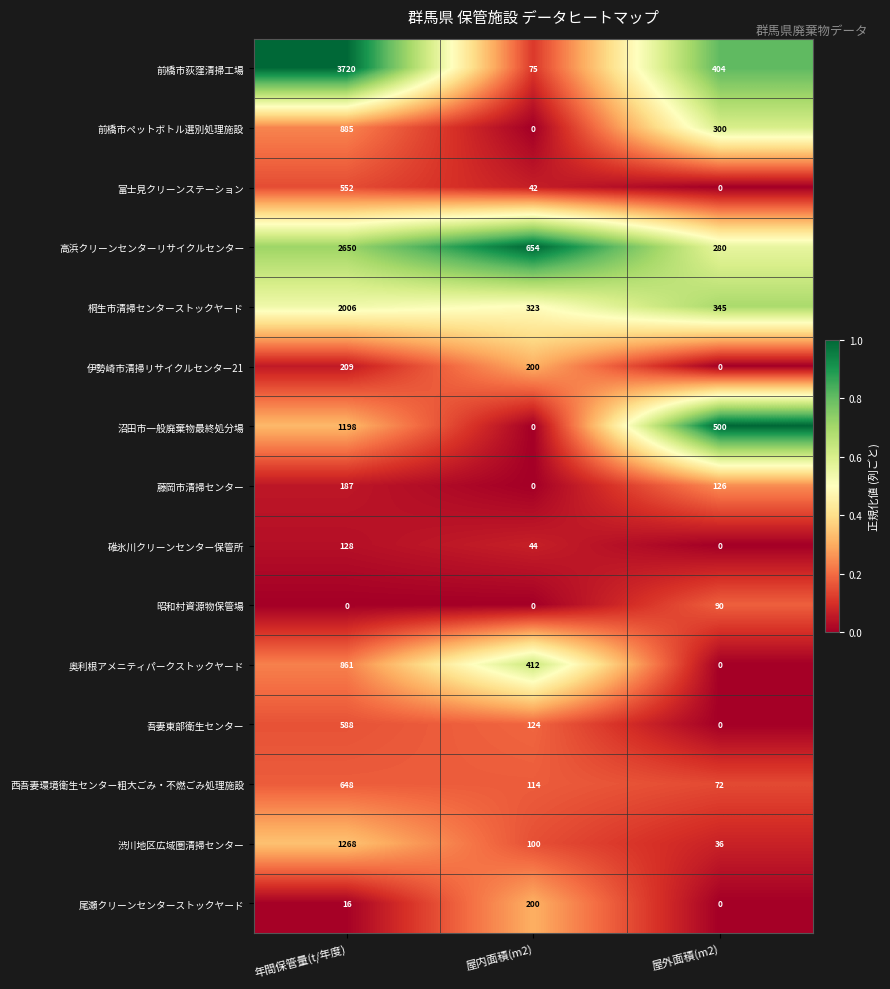

What is the total value across all series at 年間保管量(t/年度)?

14916